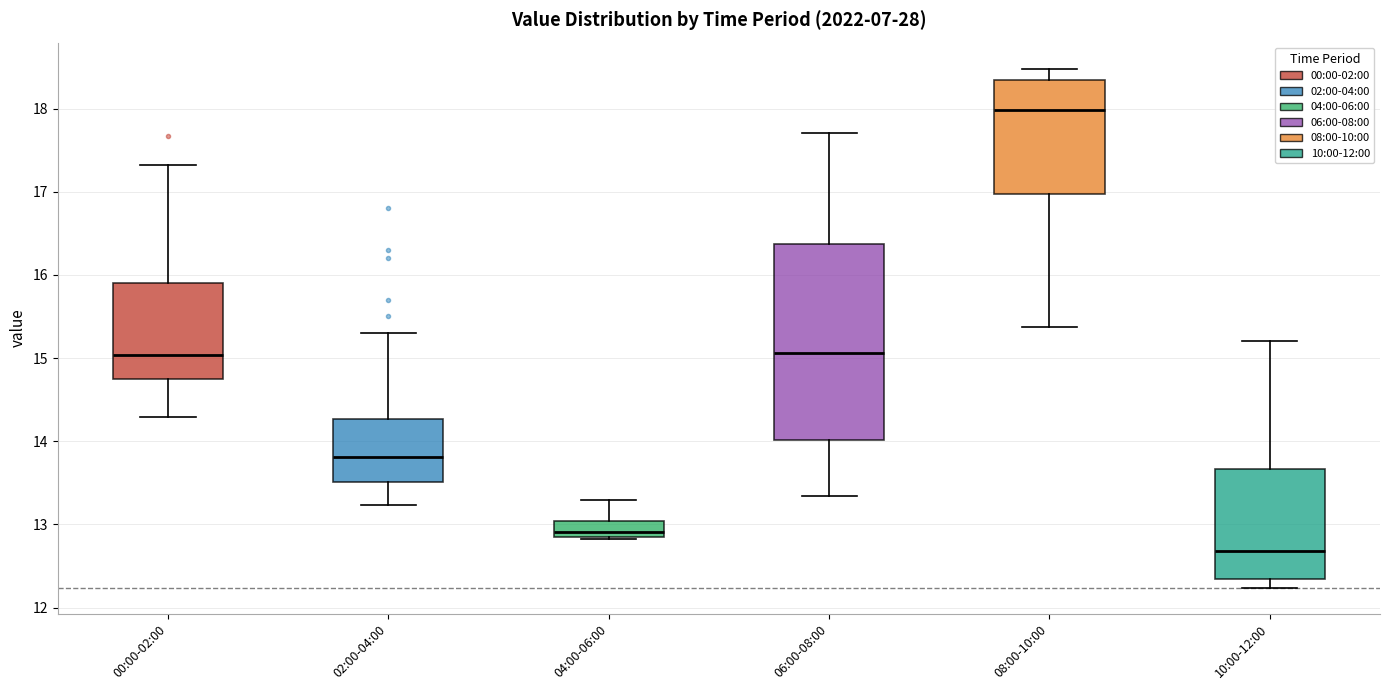

Reading left to right, read every box against the y-axis: the position of its median line, the range the box covers, and the ends of its whiskers. The values are not printed on the chart, so give them approximately, as read against the axis.

00:00-02:00: median 15.0, box 14.7 to 15.9, whiskers 14.3 to 17.3
02:00-04:00: median 13.8, box 13.5 to 14.3, whiskers 13.2 to 15.3
04:00-06:00: median 12.9, box 12.8 to 13.0, whiskers 12.8 to 13.3
06:00-08:00: median 15.1, box 14.0 to 16.4, whiskers 13.3 to 17.7
08:00-10:00: median 18.0, box 17.0 to 18.3, whiskers 15.4 to 18.5
10:00-12:00: median 12.7, box 12.4 to 13.7, whiskers 12.2 to 15.2